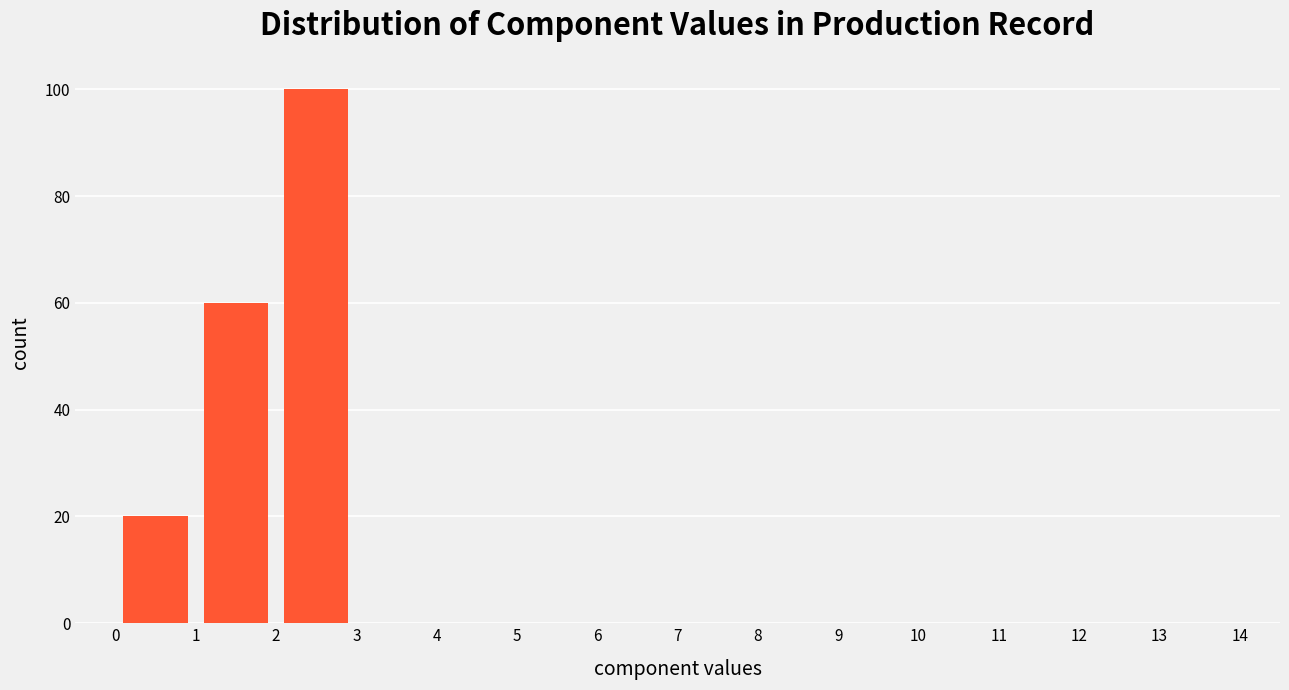

What is the height of the bar covering 0 to 1 on the x-axis? The values are not printed on the chart, so give them approximately, as read against the axis.

20